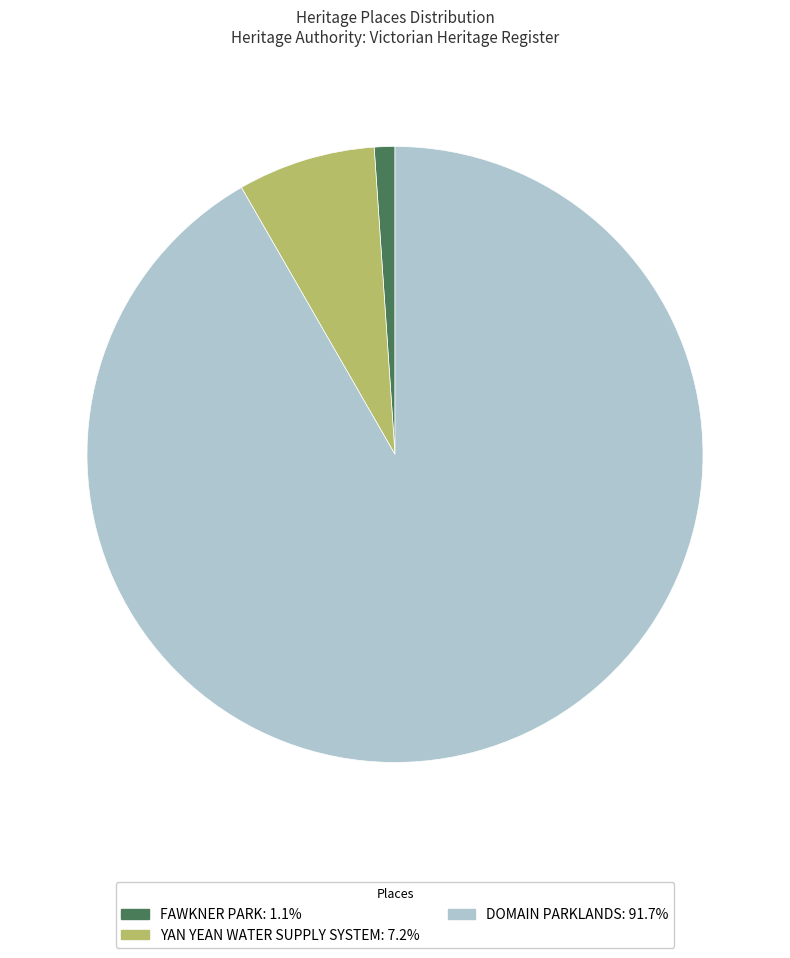

Is there a majority slice in this chart?

Yes